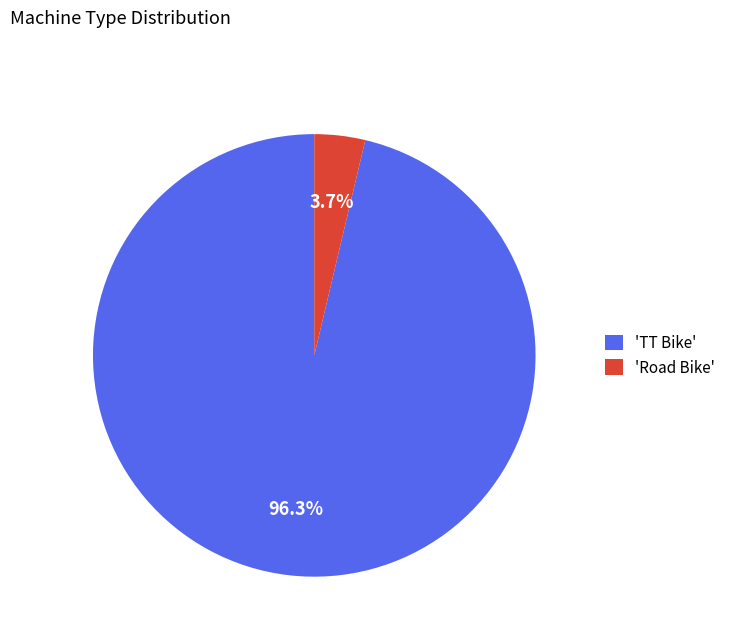

Does any single category account for the majority?

Yes